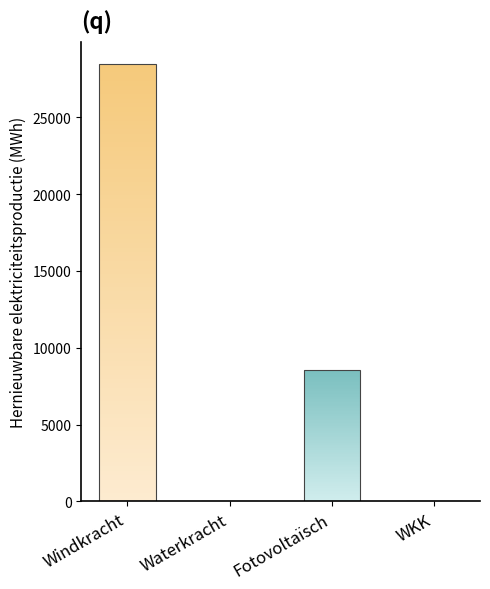

Count the number of values greater than 43.

4